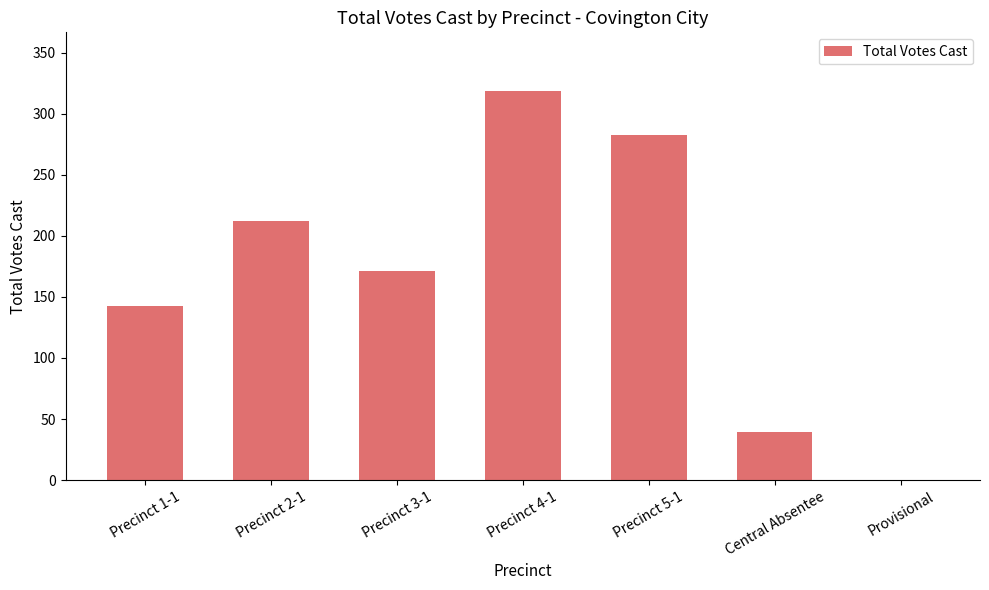

Count the number of categories in the chart.

7